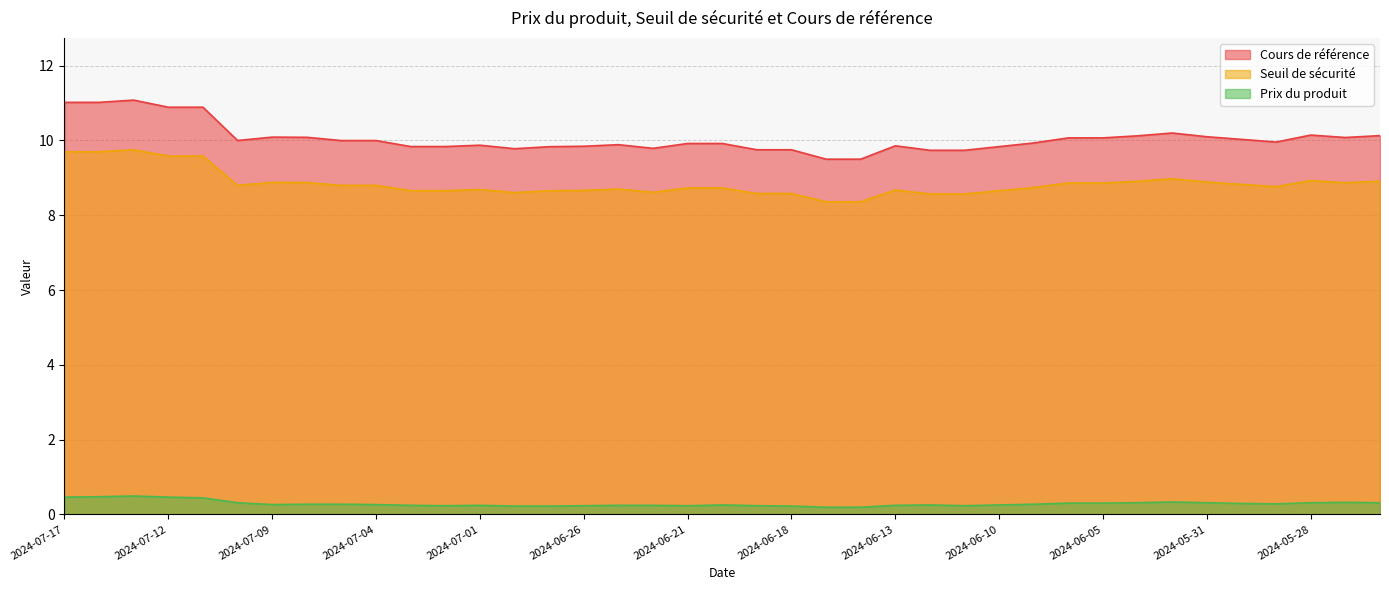

Which series has the largest total across all categories?

Cours de référence